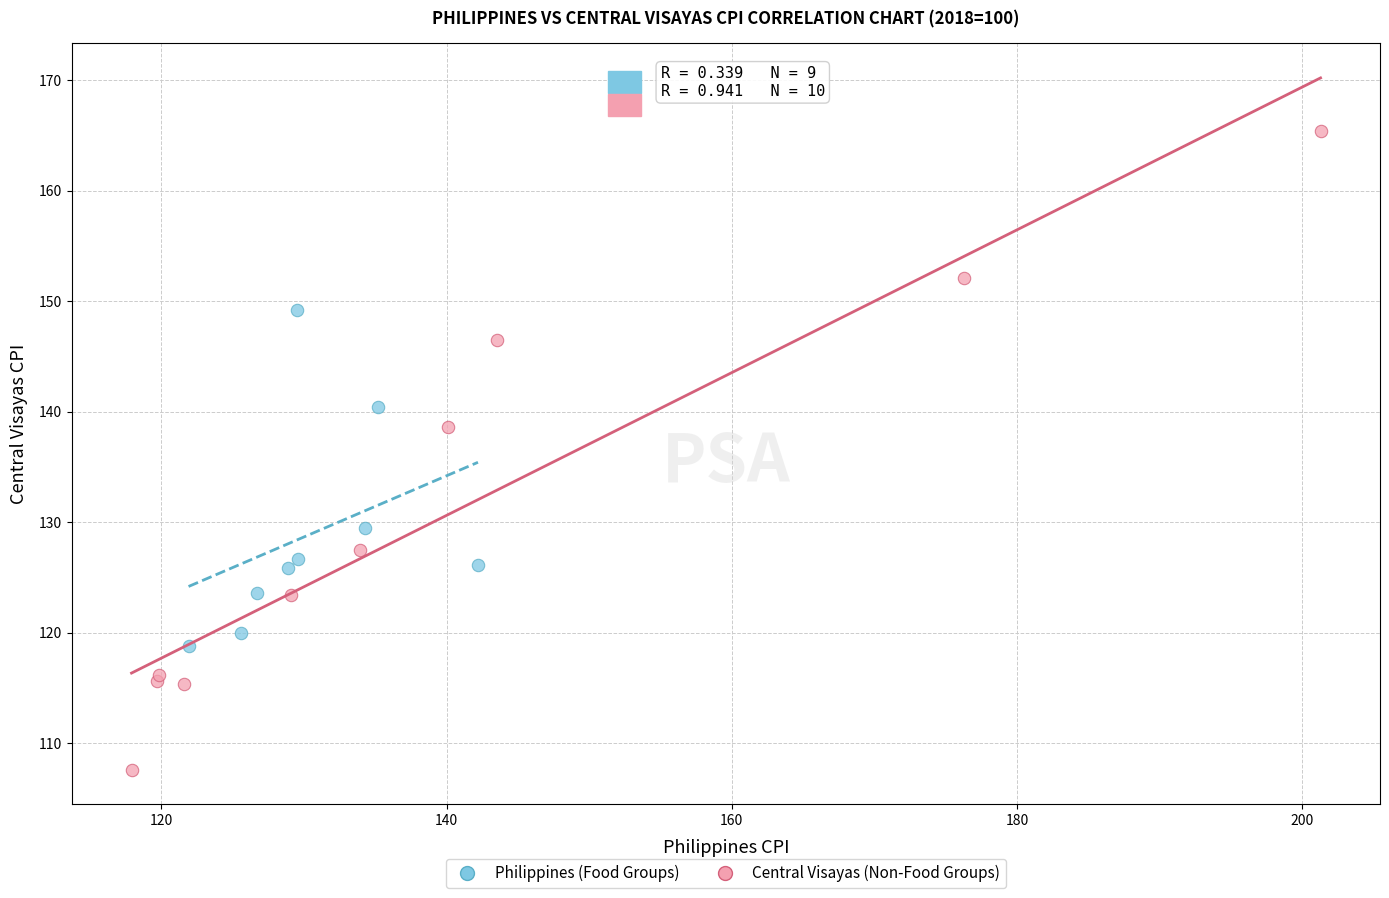

What are all the series names shown in the legend?

Philippines (Food Groups), Central Visayas (Non-Food Groups)